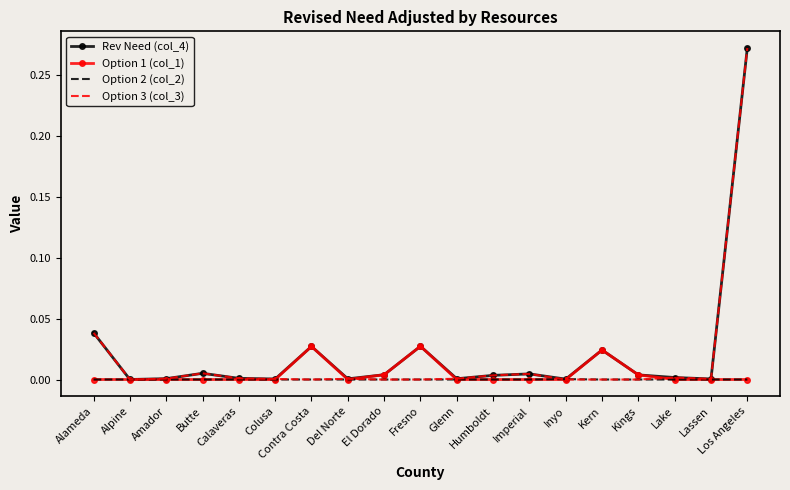

Between Contra Costa and Glenn, which series saw the biggest shift?

Option 1 (col_1)